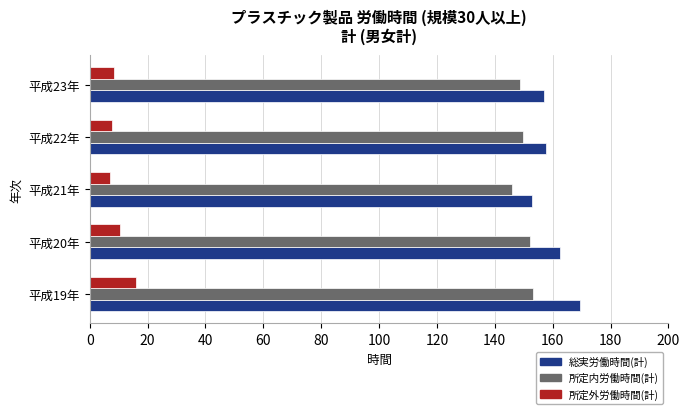

What are all the series names shown in the legend?

総実労働時間(計), 所定内労働時間(計), 所定外労働時間(計)